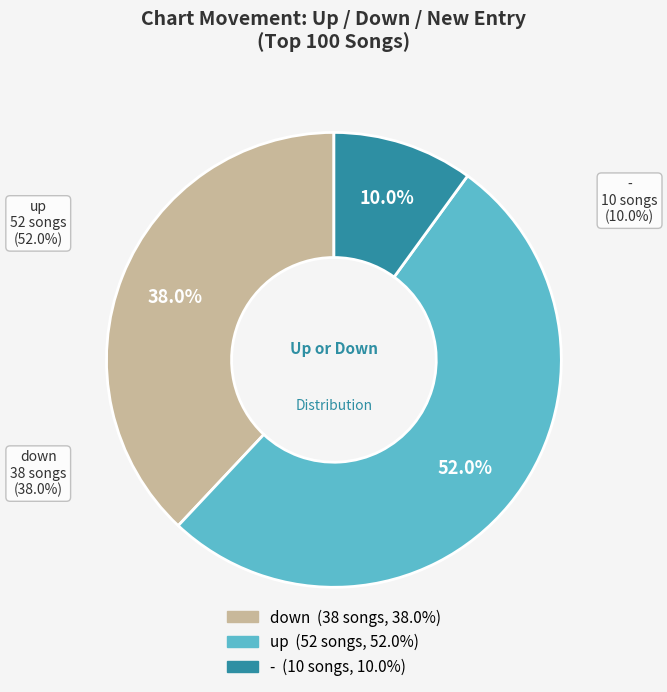

What is the change in value from down to -?

-28